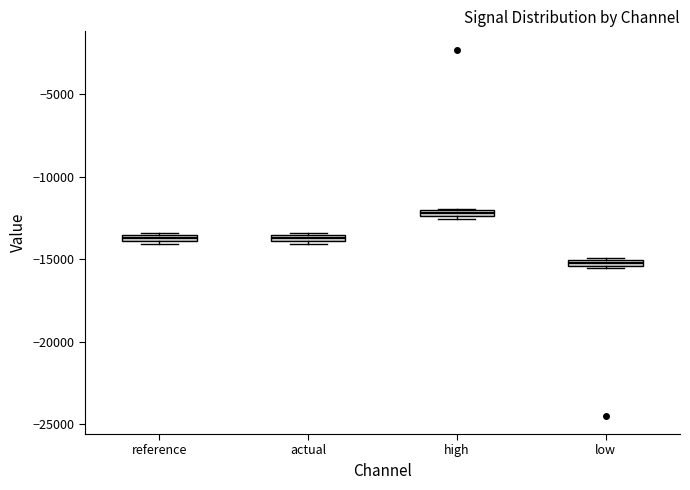

Where is the lower edge of the box for high on the y-axis? The values are not printed on the chart, so give them approximately, as read against the axis.

-12500